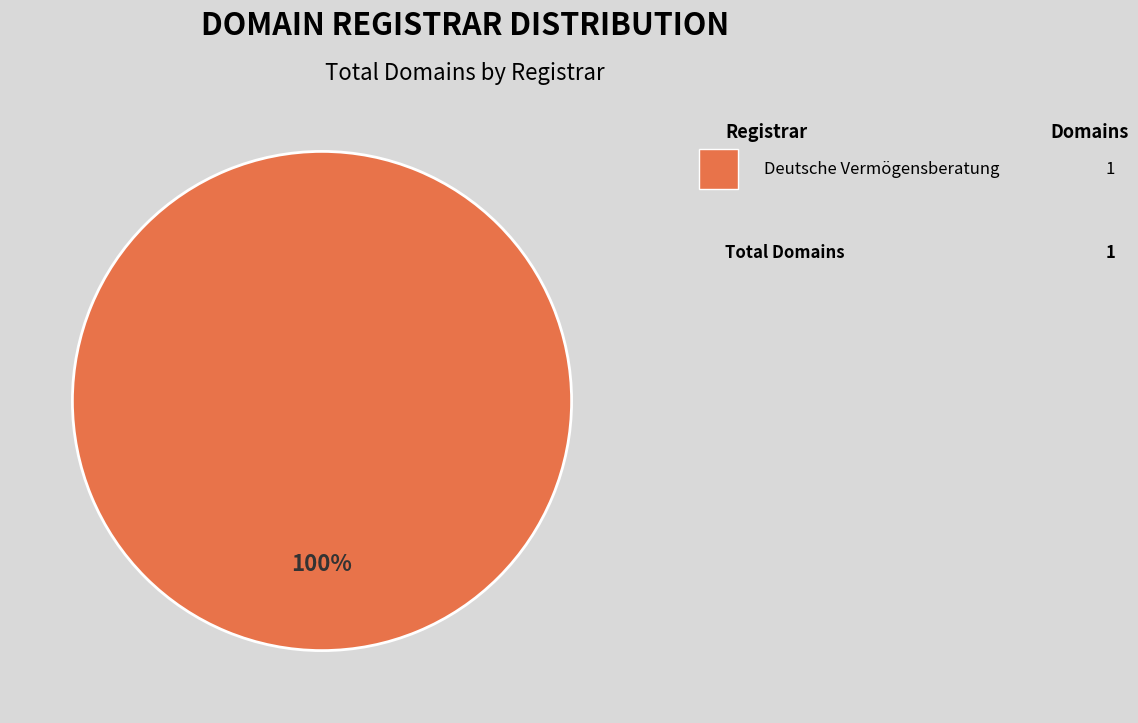

Is there a majority slice in this chart?

Yes